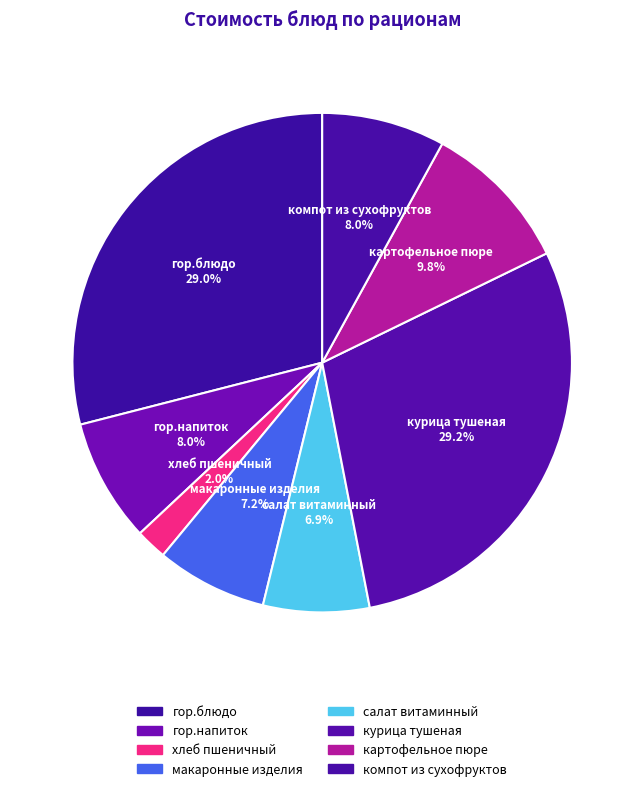

To the nearest percent, what portion does картофельное пюре represent?

10%